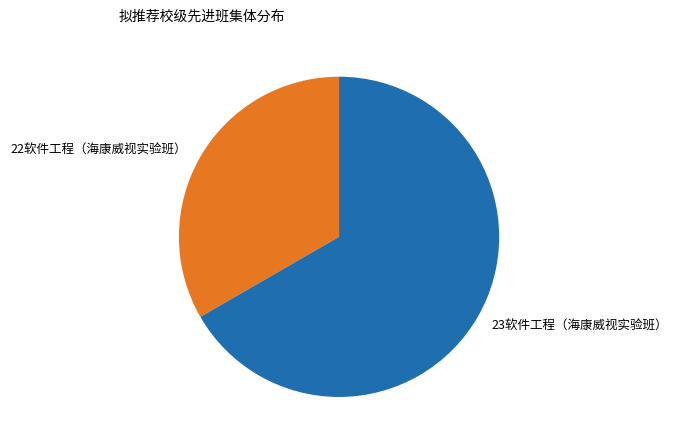

Is there any slice that represents more than half of the pie?

Yes